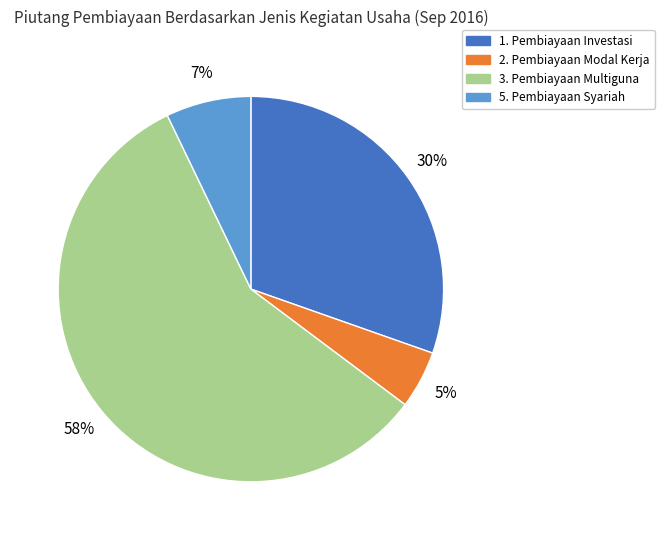

The 5. Pembiayaan Syariah slice represents 7% of the pie. True or false?

True